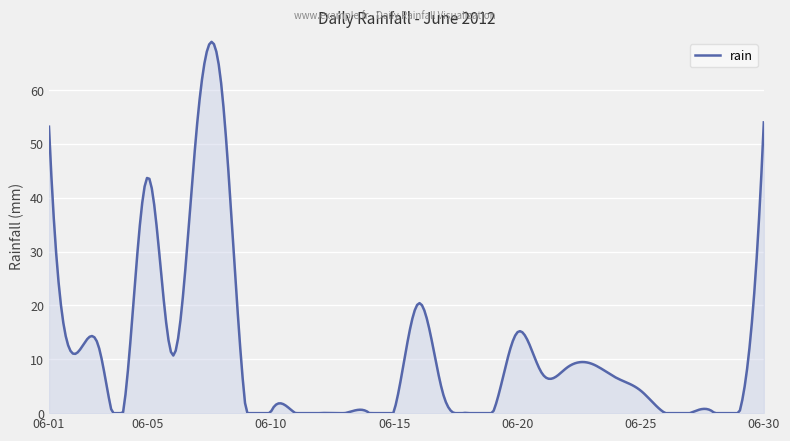

What is the greatest value displayed?

69.0